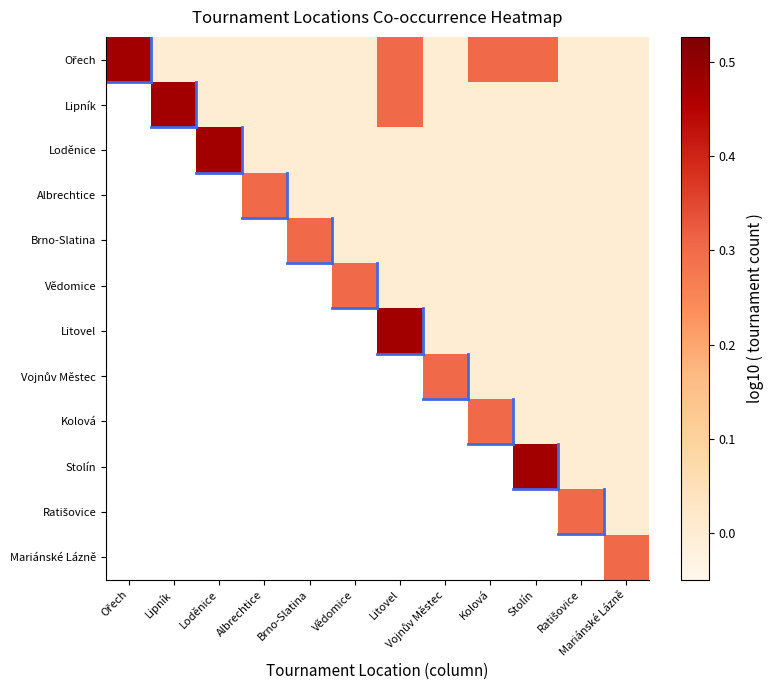

Which series has the largest total across all categories?

Ořech